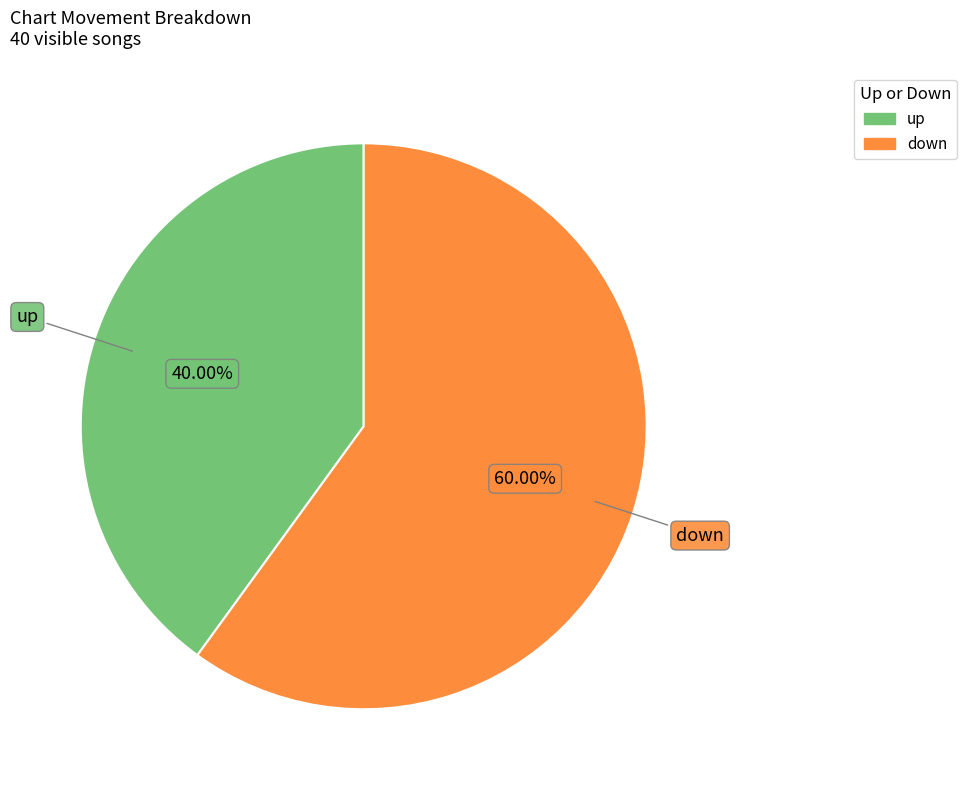

Count the number of slices in the pie.

2